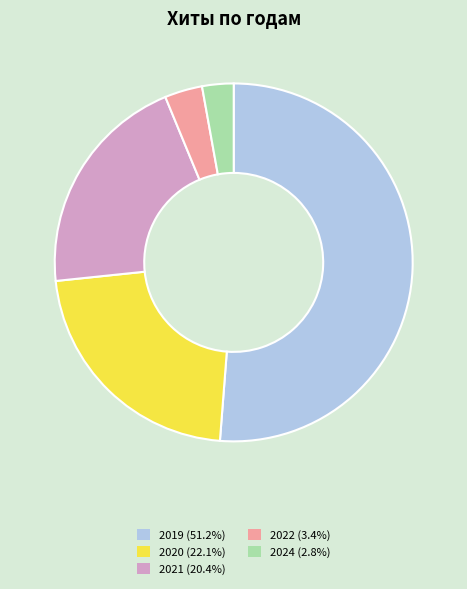

Is there any slice that represents more than half of the pie?

Yes